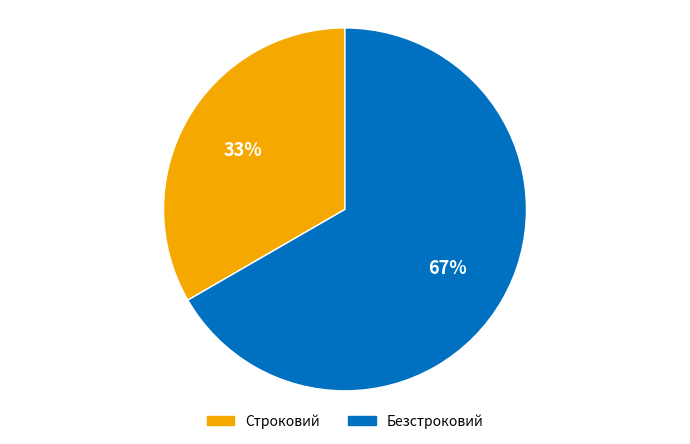

Which category has the biggest portion of the pie?

Безстроковий